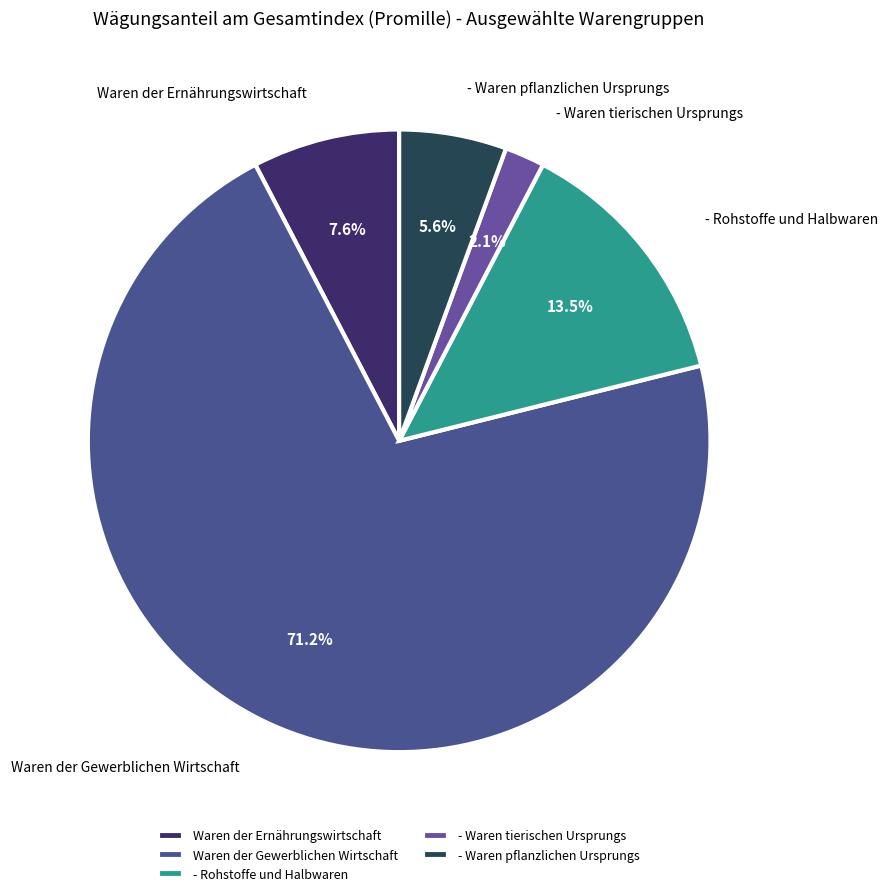

Count the number of slices in the pie.

5